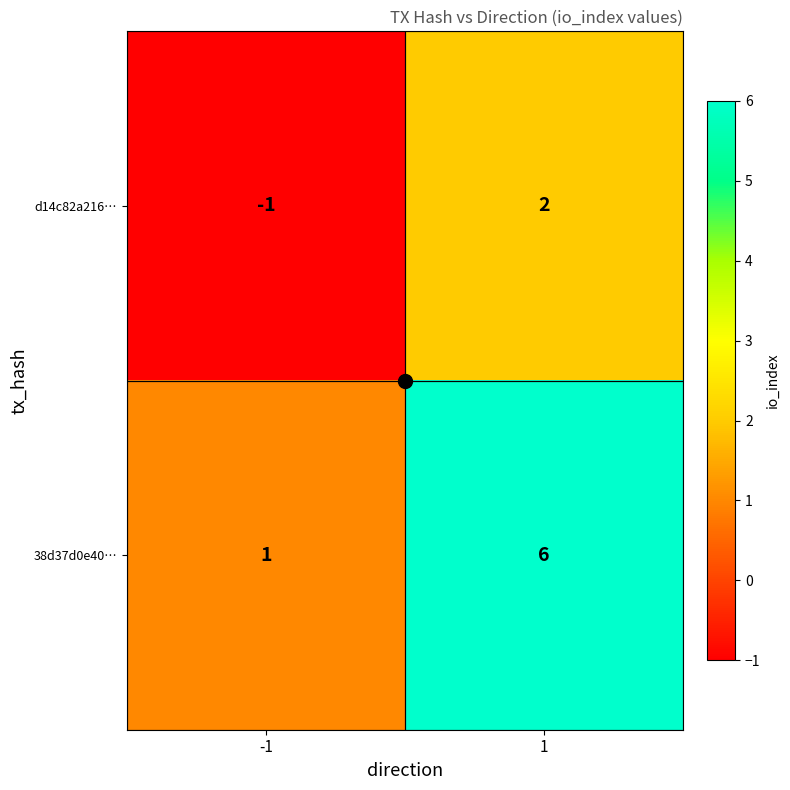

What is the difference between the 38d37d0e40… values at -1 and 1?

5